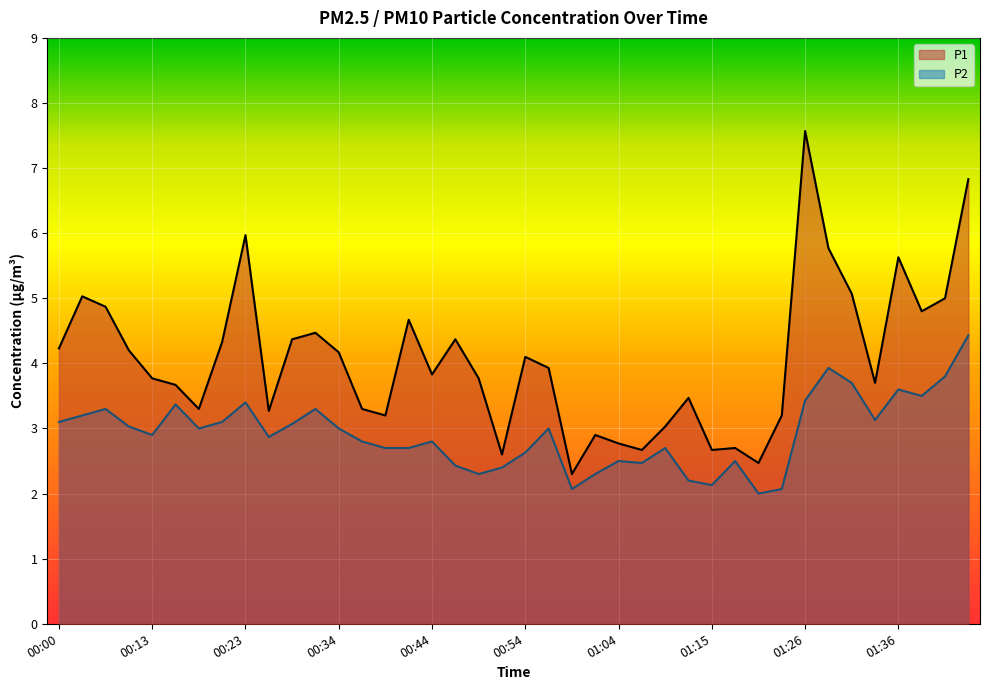

List the series in order of their peak value, lowest first.

P2, P1